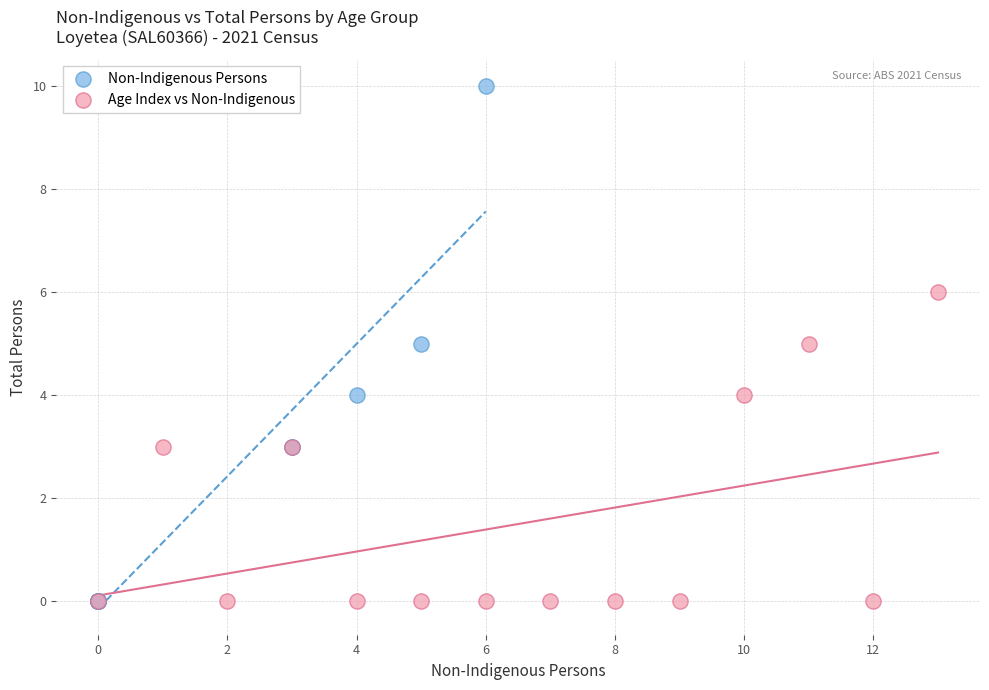

Which series has the largest Y range (max minus min)?

Non-Indigenous Persons